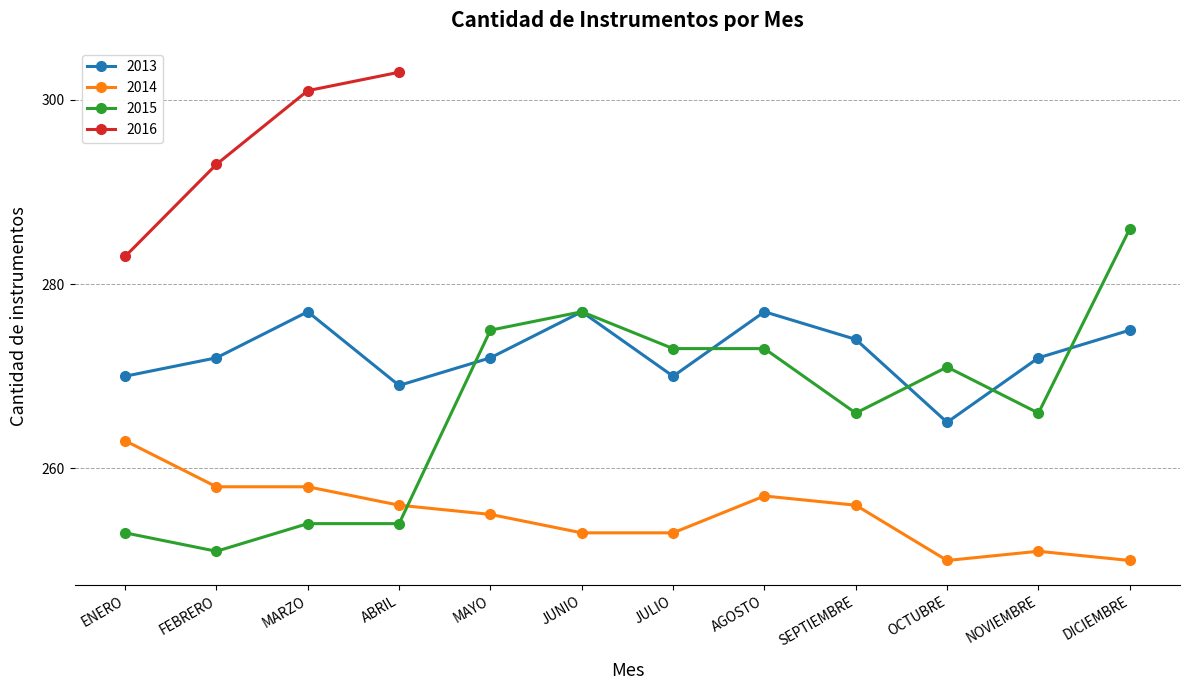

What is the sum of all 2015 values?

3199